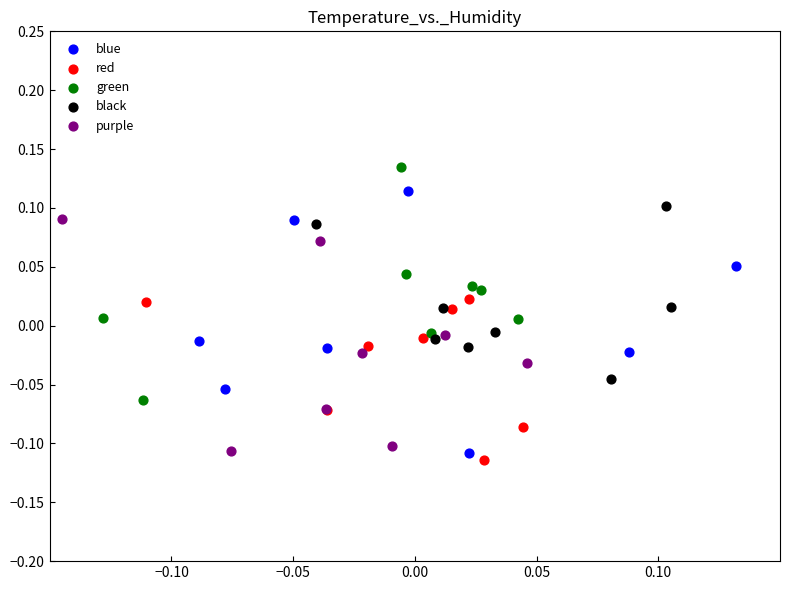

Which series reaches the maximum Y coordinate?

green